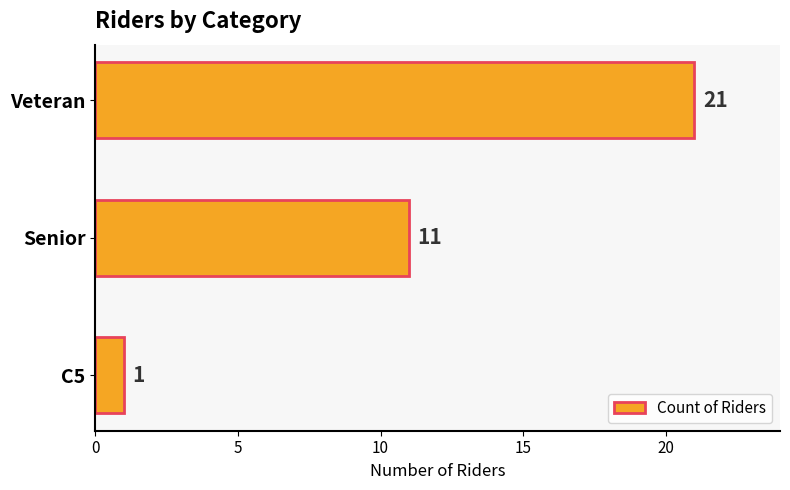

Rank the categories by value from lowest to highest.

C5, Senior, Veteran